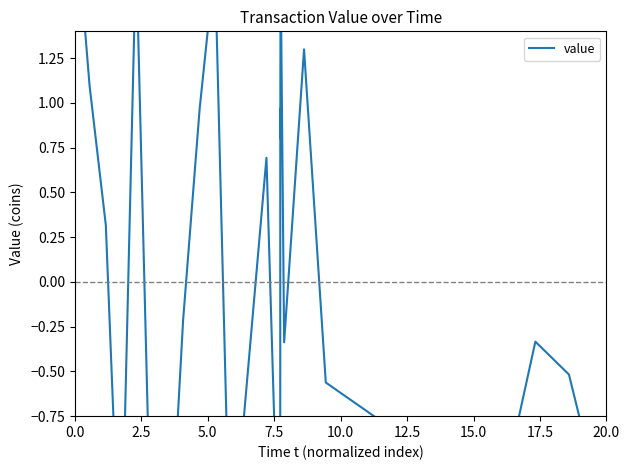

Does the chart display data point markers on the line(s)?

No